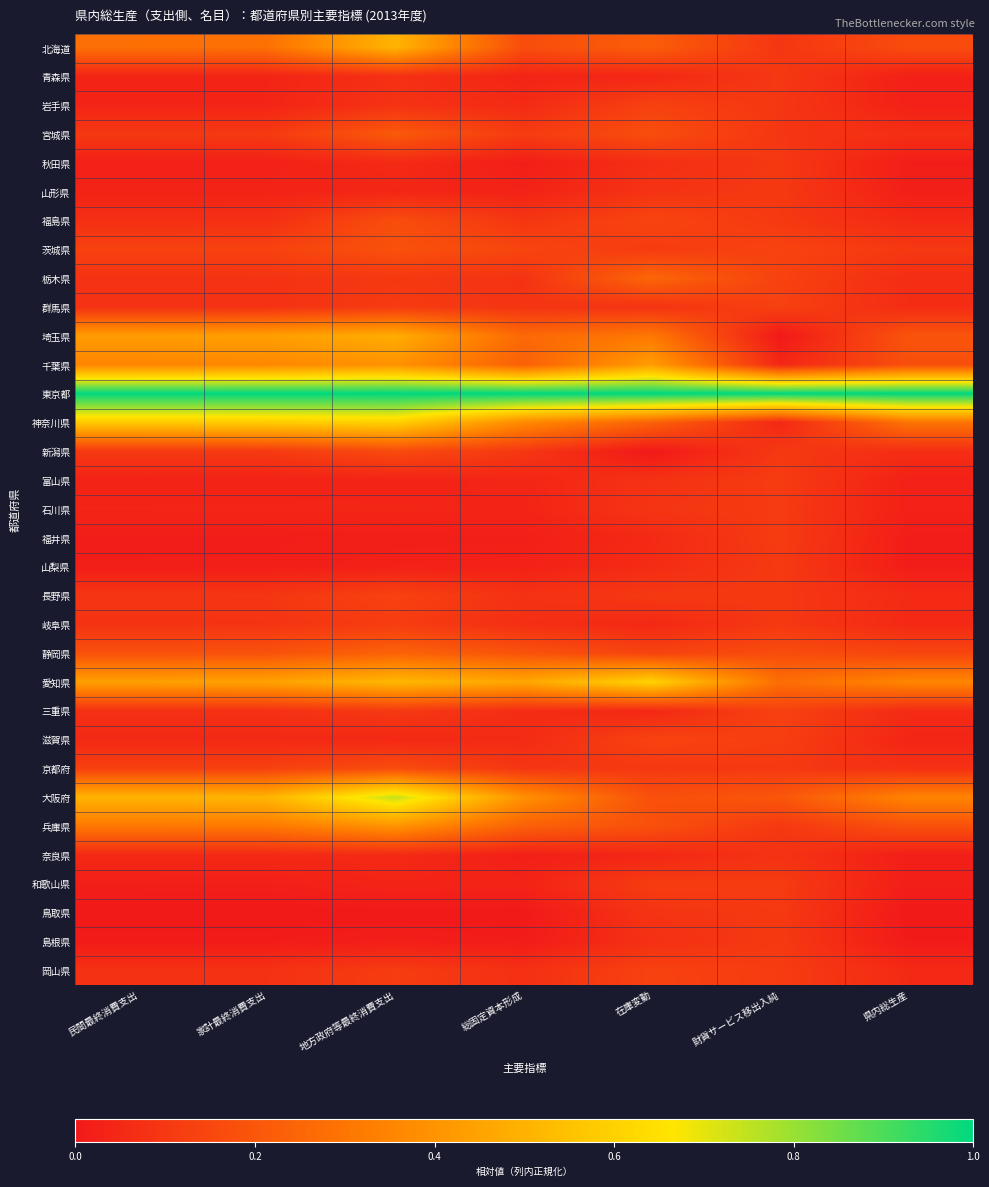

Which series changed the most between 民間最終消費支出 and 地方政府等最終消費支出?

大阪府